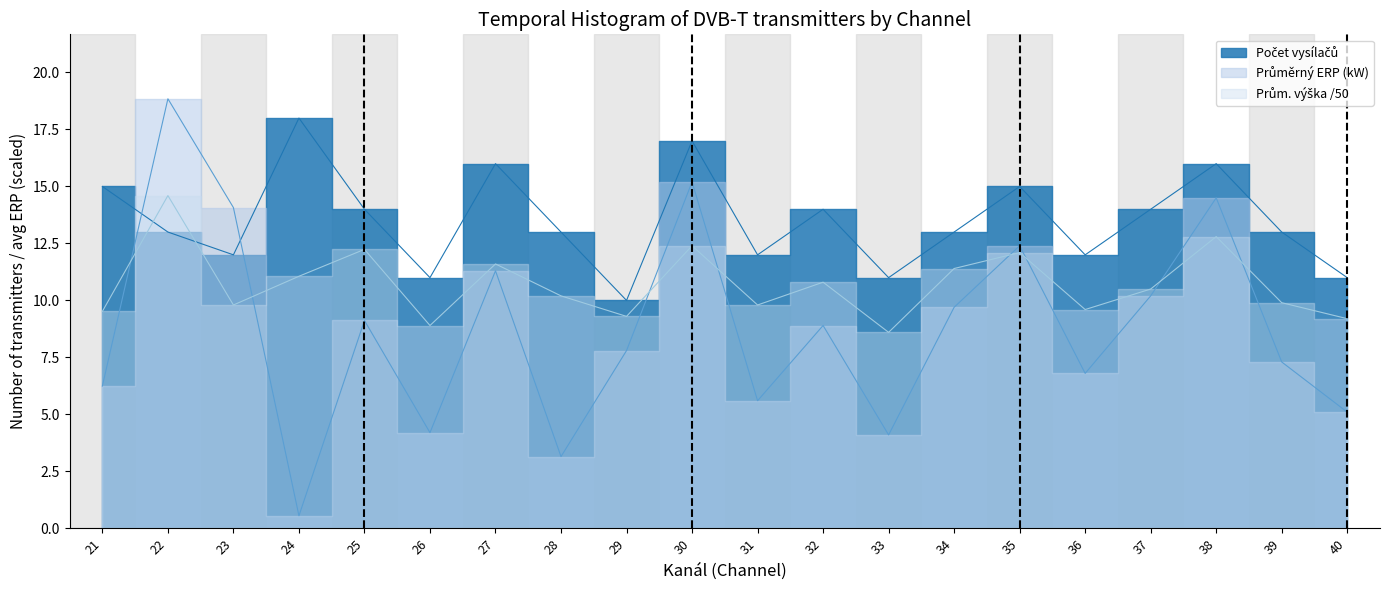

What is the minimum value shown in the chart?

10